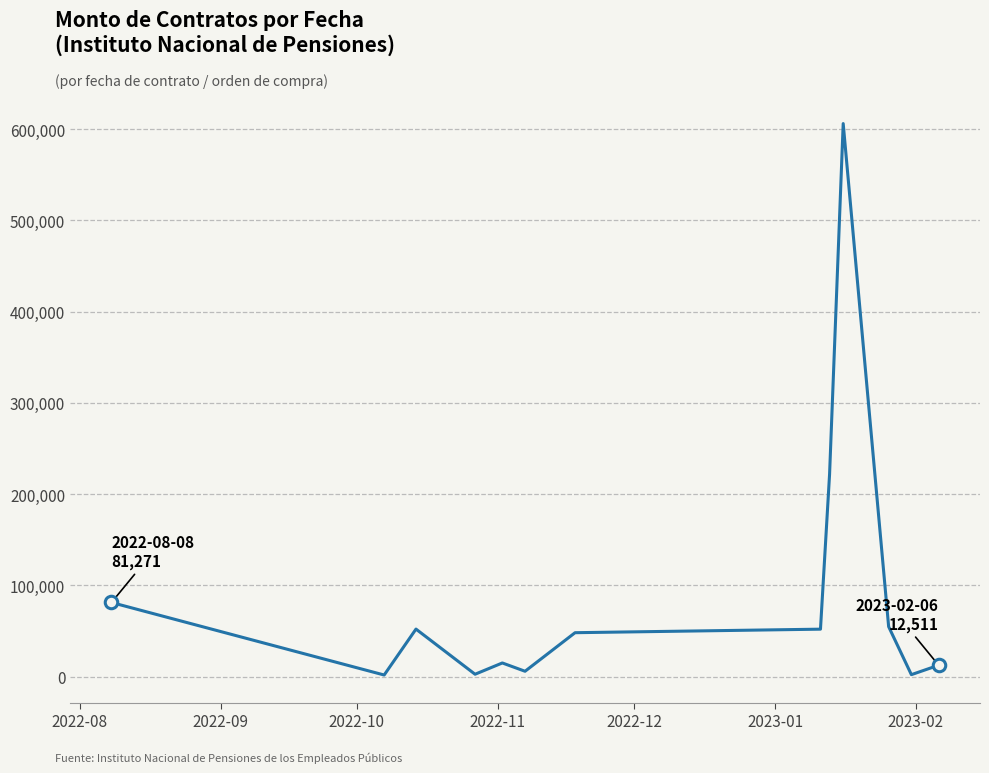

What is the maximum value shown in the chart?

606177.8